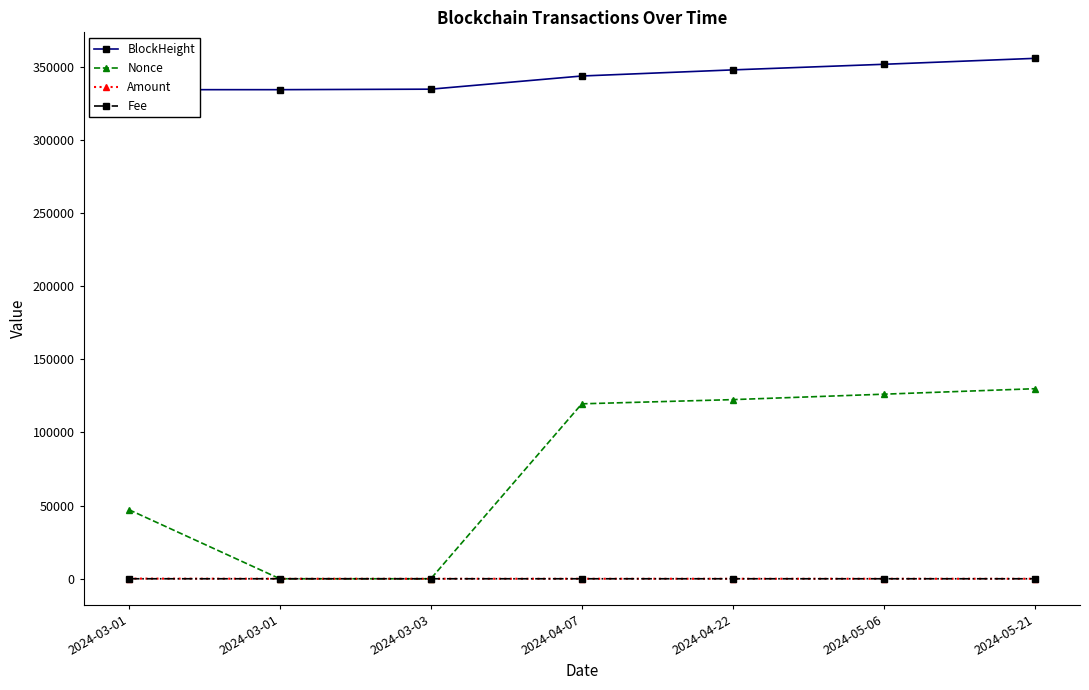

What is the difference between the maximum and minimum values in the Nonce series?

129925.0